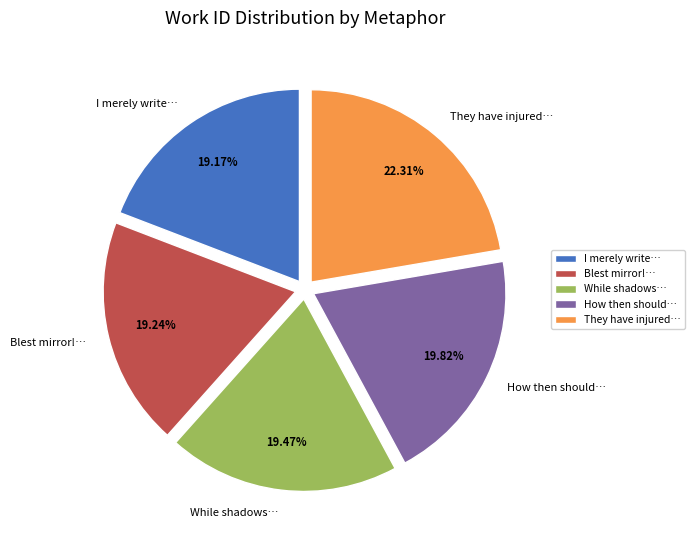

Which has a higher value, How then should… or I merely write…?

How then should…